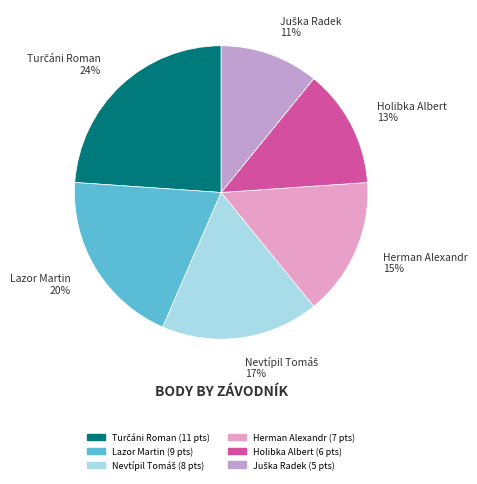

The Holibka Albert slice represents 13% of the pie. True or false?

True